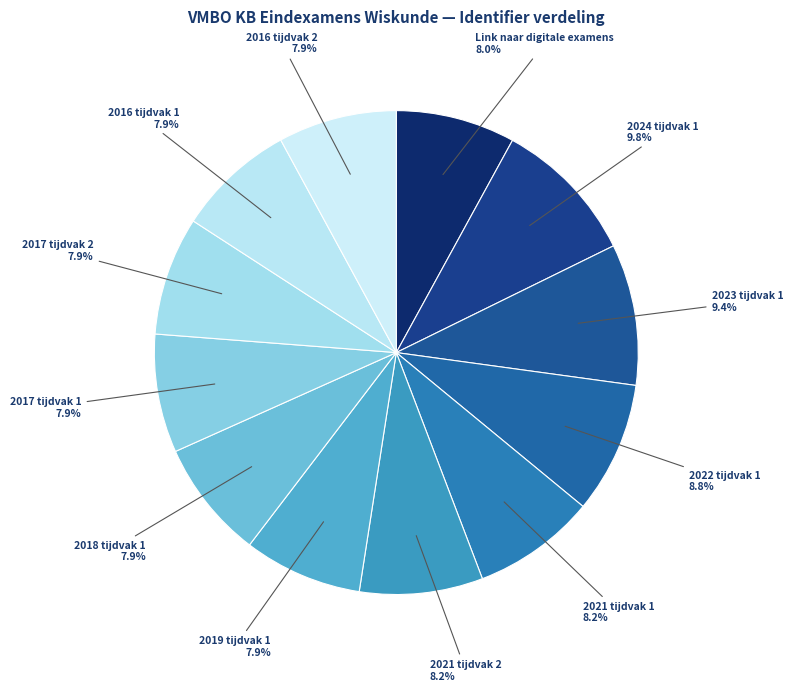

What is the smallest slice in the pie chart?

2019 tijdvak 1